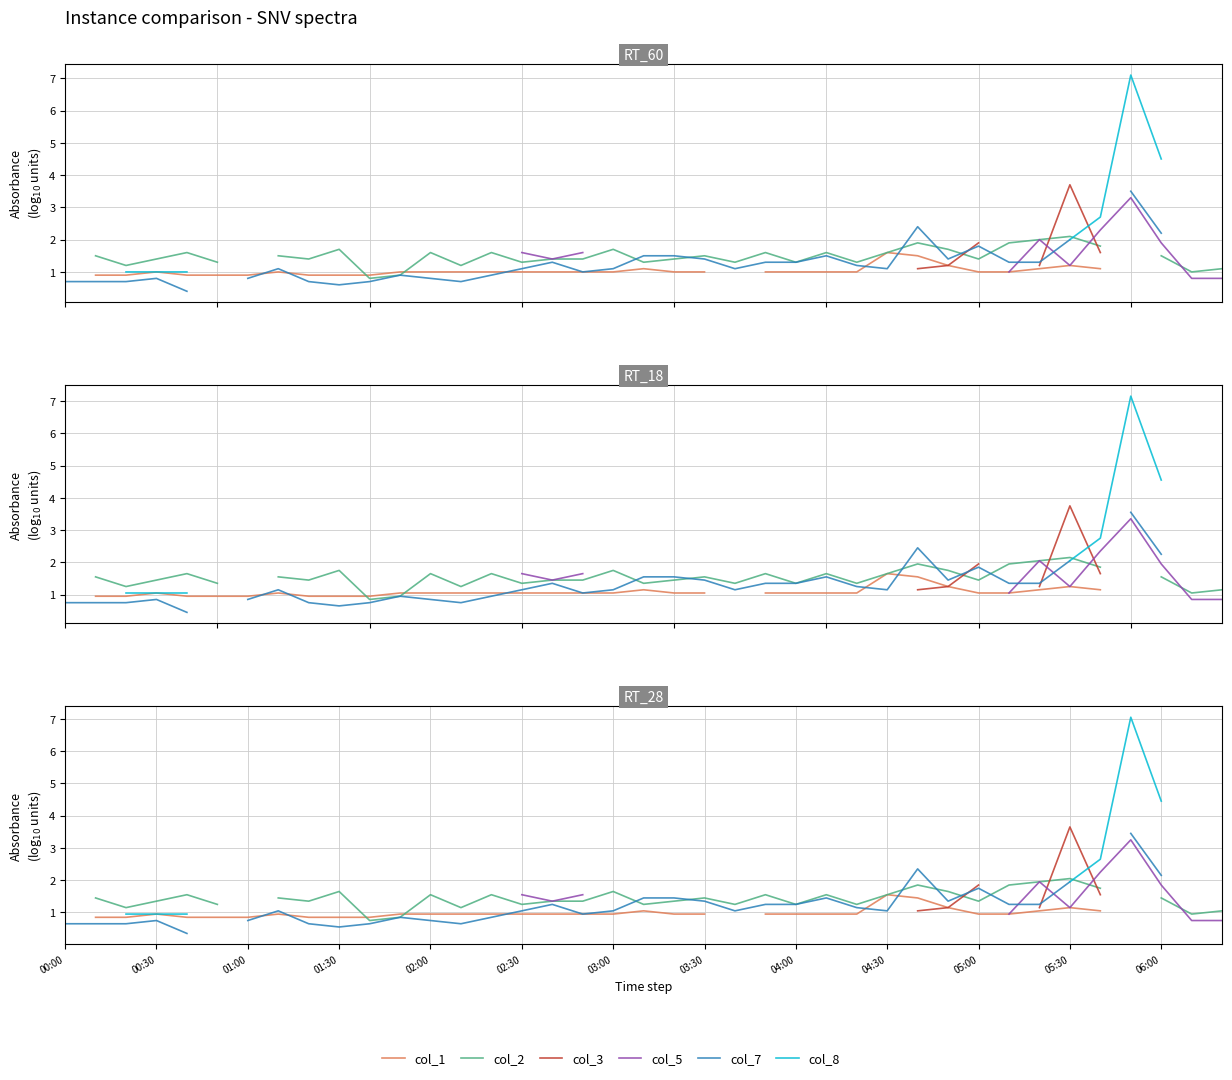

The value of col_8 at 00:30 is 0.6. True or false?

False